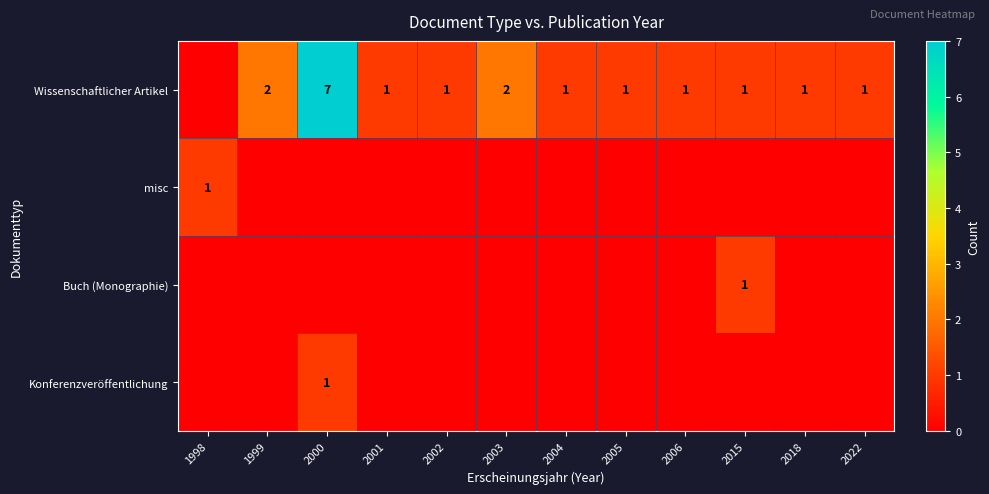

The value of Wissenschaftlicher Artikel at 2018 is 0. True or false?

False